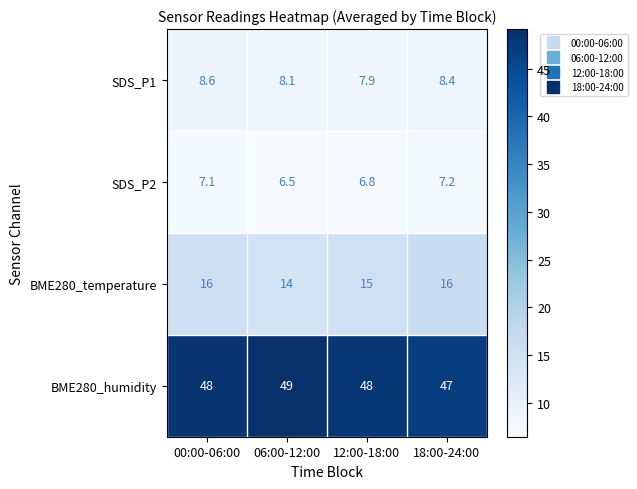

Is it true that SDS_P1 equals 4.7 at 12:00-18:00?

False